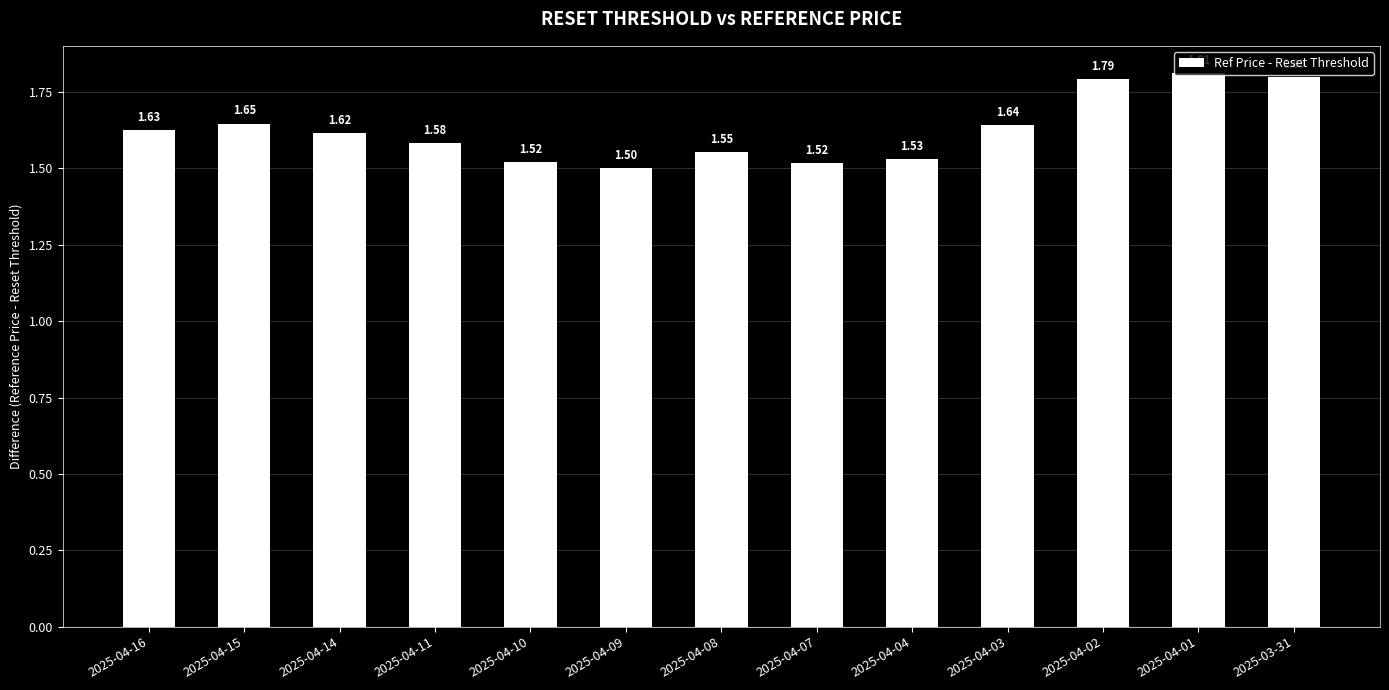

What is the label of the 4th bar from the left?

2025-04-11